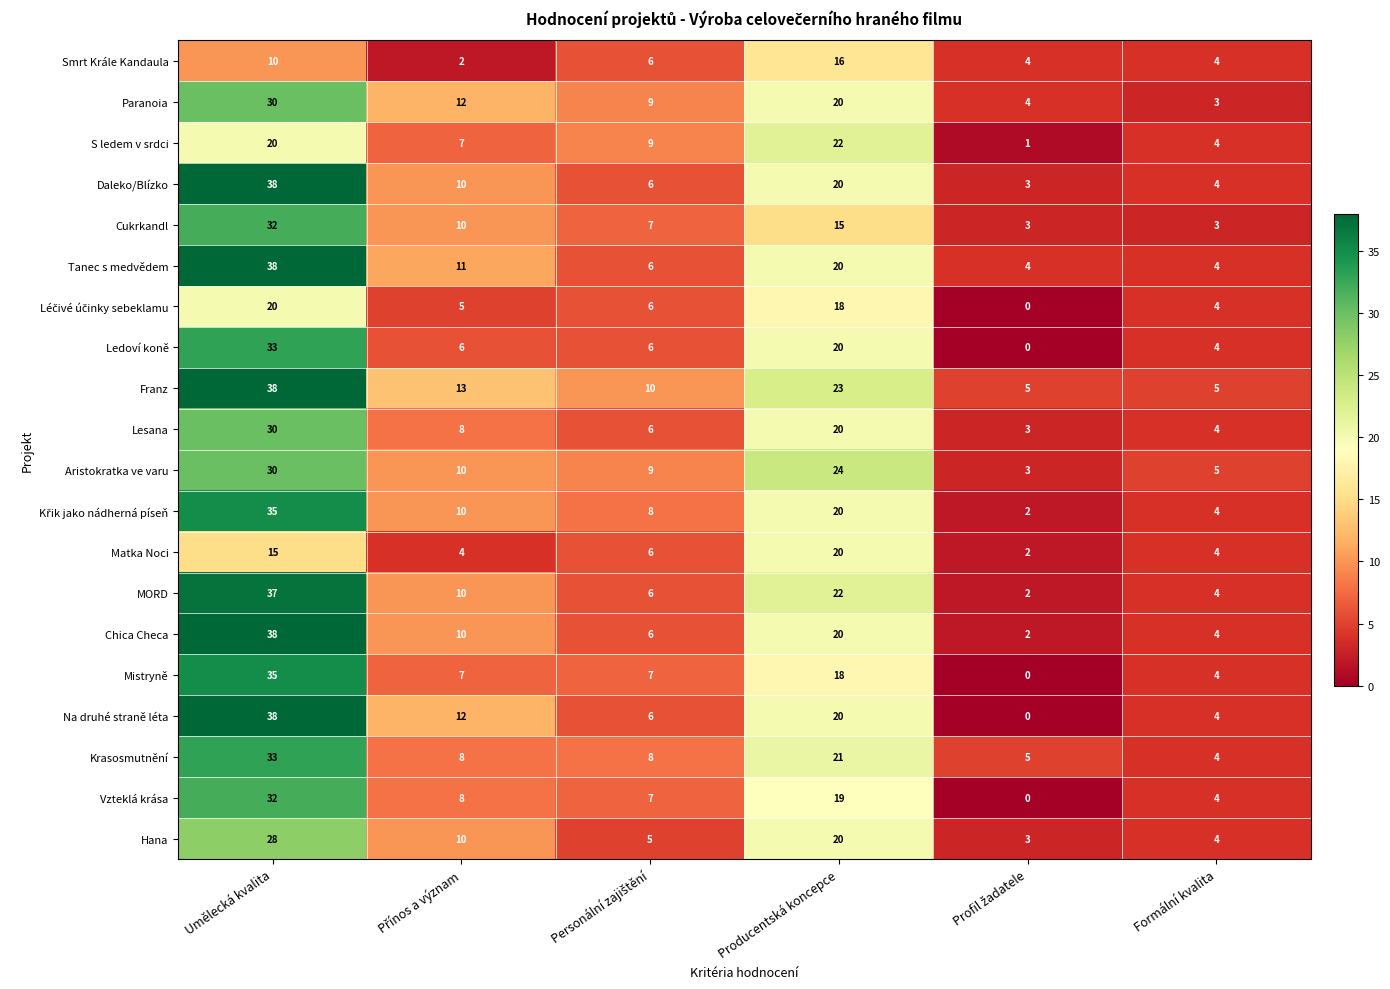

The Na druhé straně léta series shows 38 at Umělecká kvalita. True or false?

True